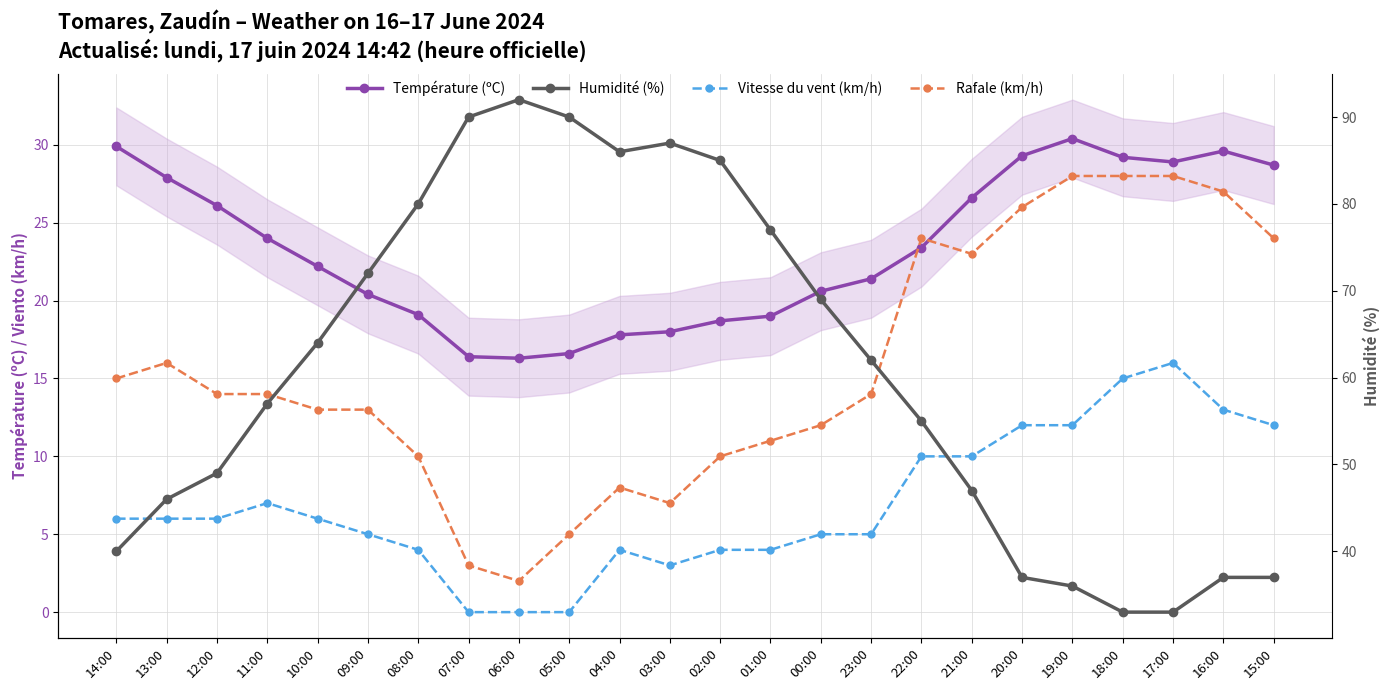

What is the total value across all series at 02:00?

117.7